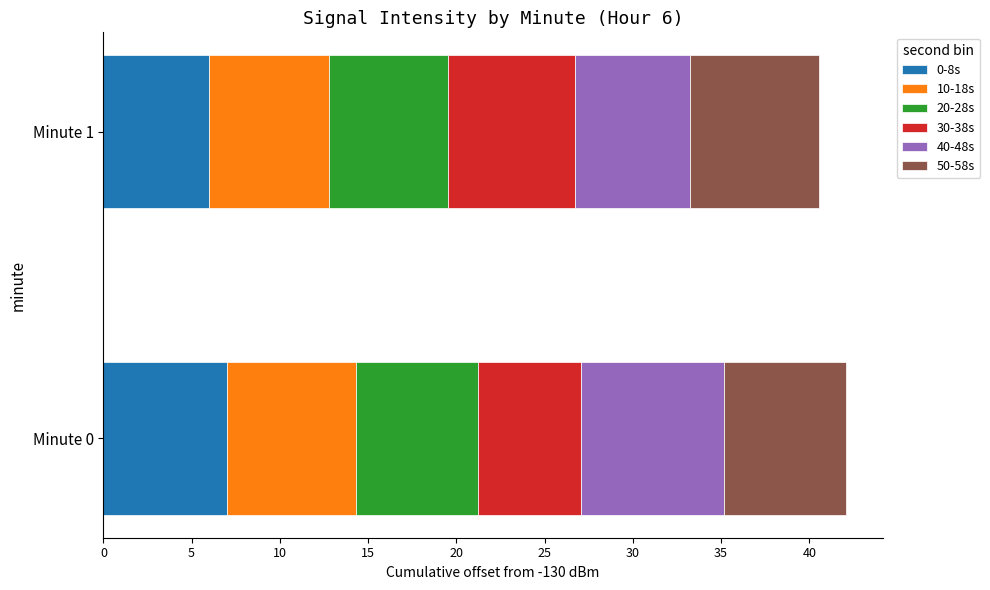

What are all the series names shown in the legend?

0-8s, 10-18s, 20-28s, 30-38s, 40-48s, 50-58s